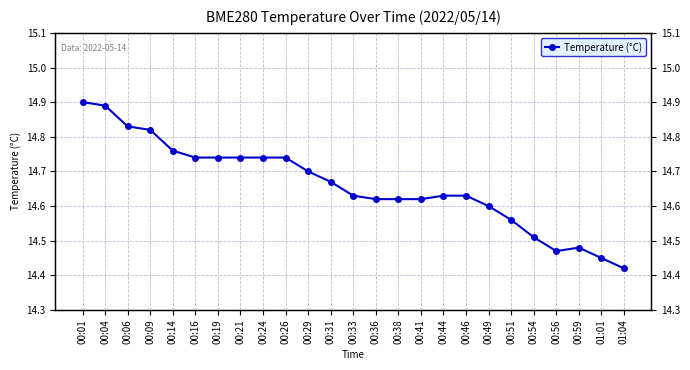

What is the label of the 10th point from the right?

00:41